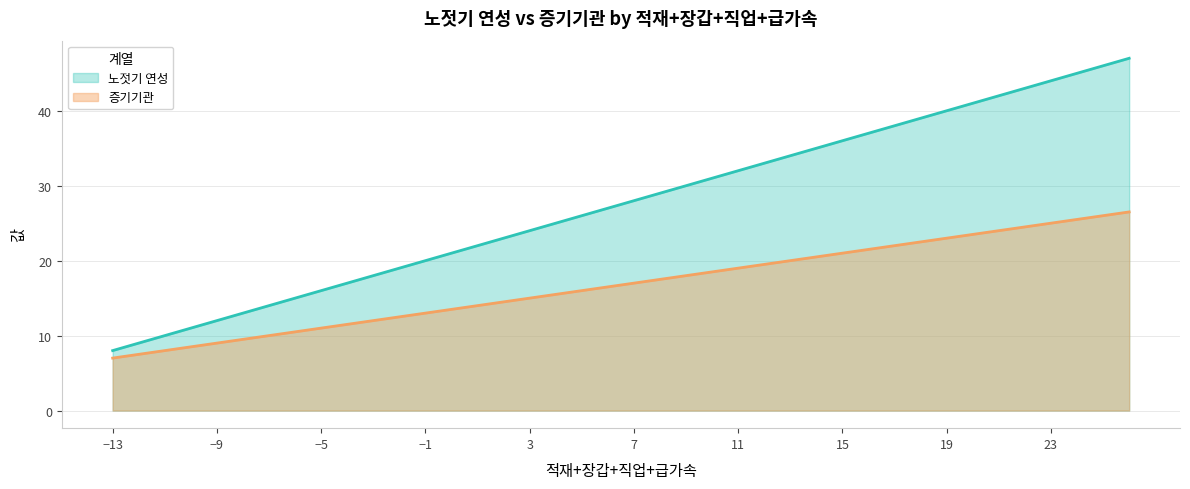

True or false: 증기기관 and 노젓기 연성 intersect in this chart.

False